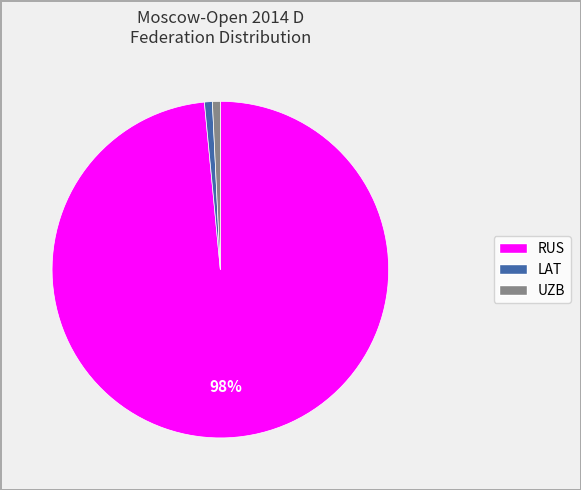

The LAT slice represents 1% of the pie. True or false?

True